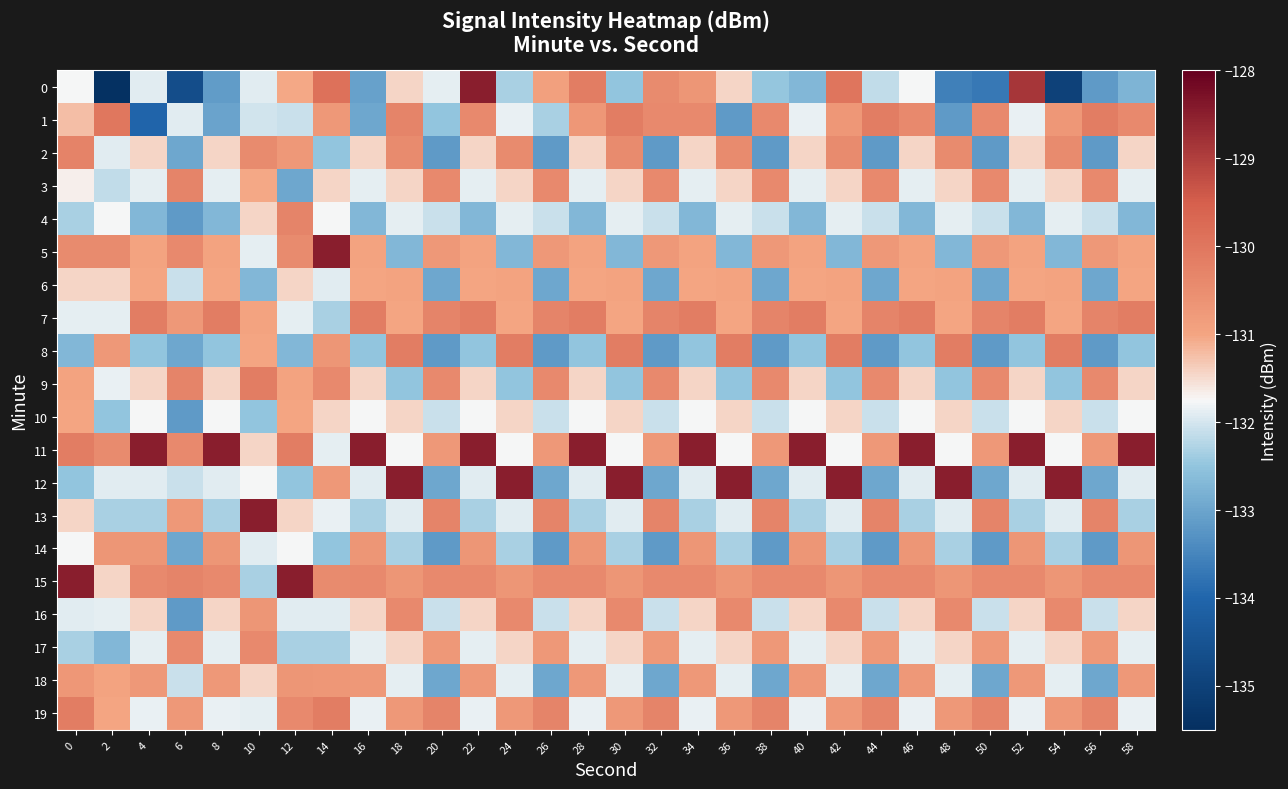

What is the minimum value shown in the chart?

-135.4